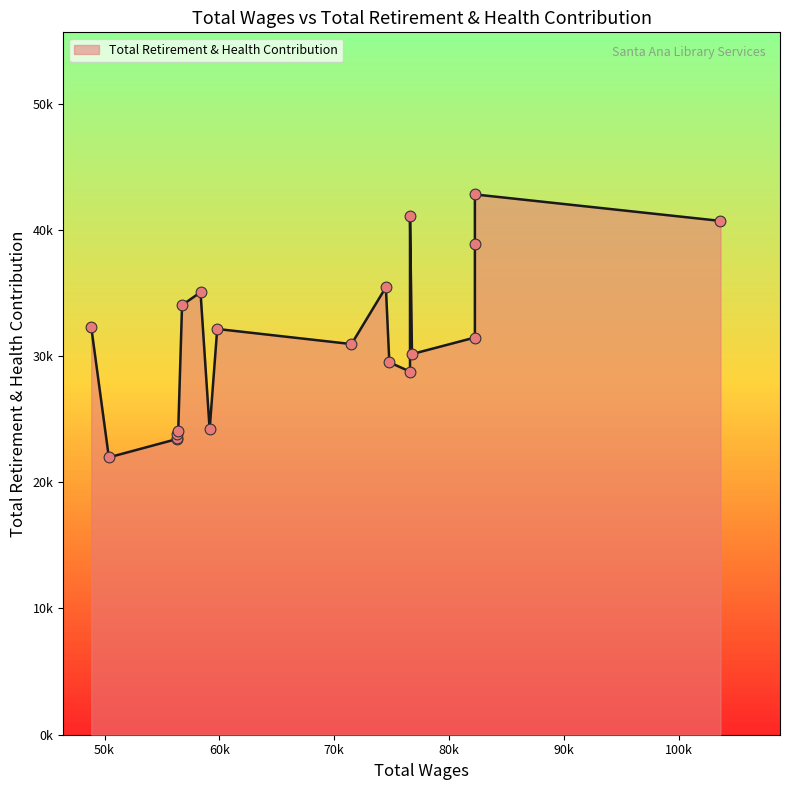

What is the change in value from 59808.0 to 56300.0?

-8720